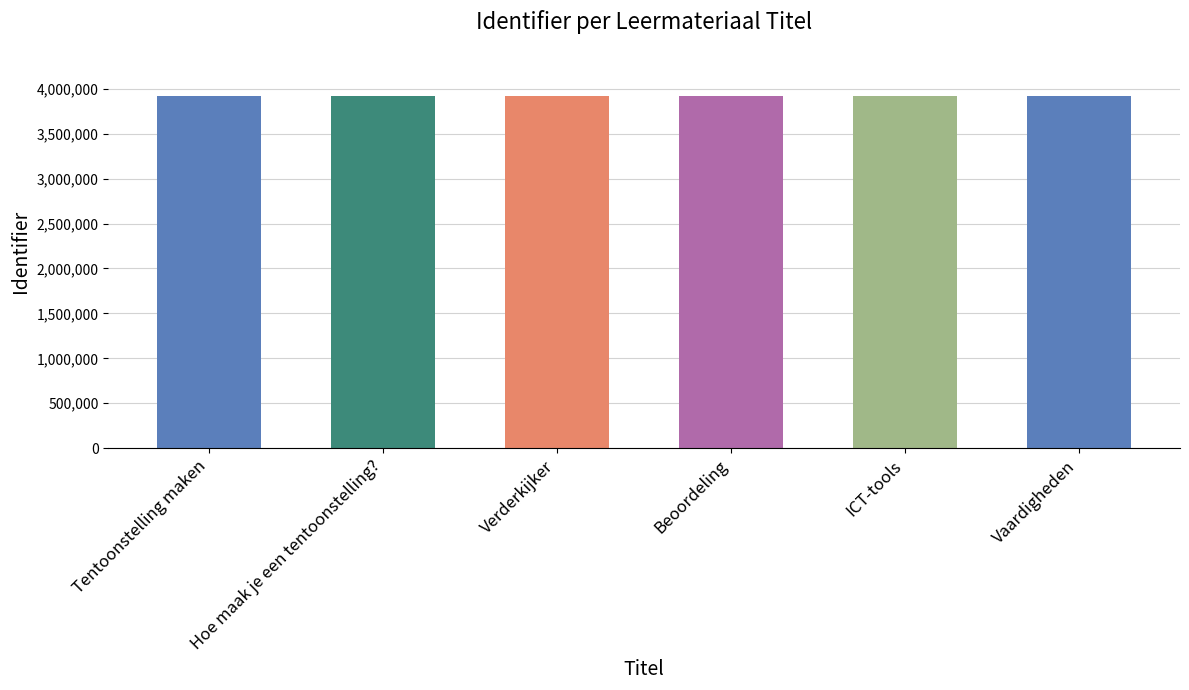

How many data points are less than 3916867?

3